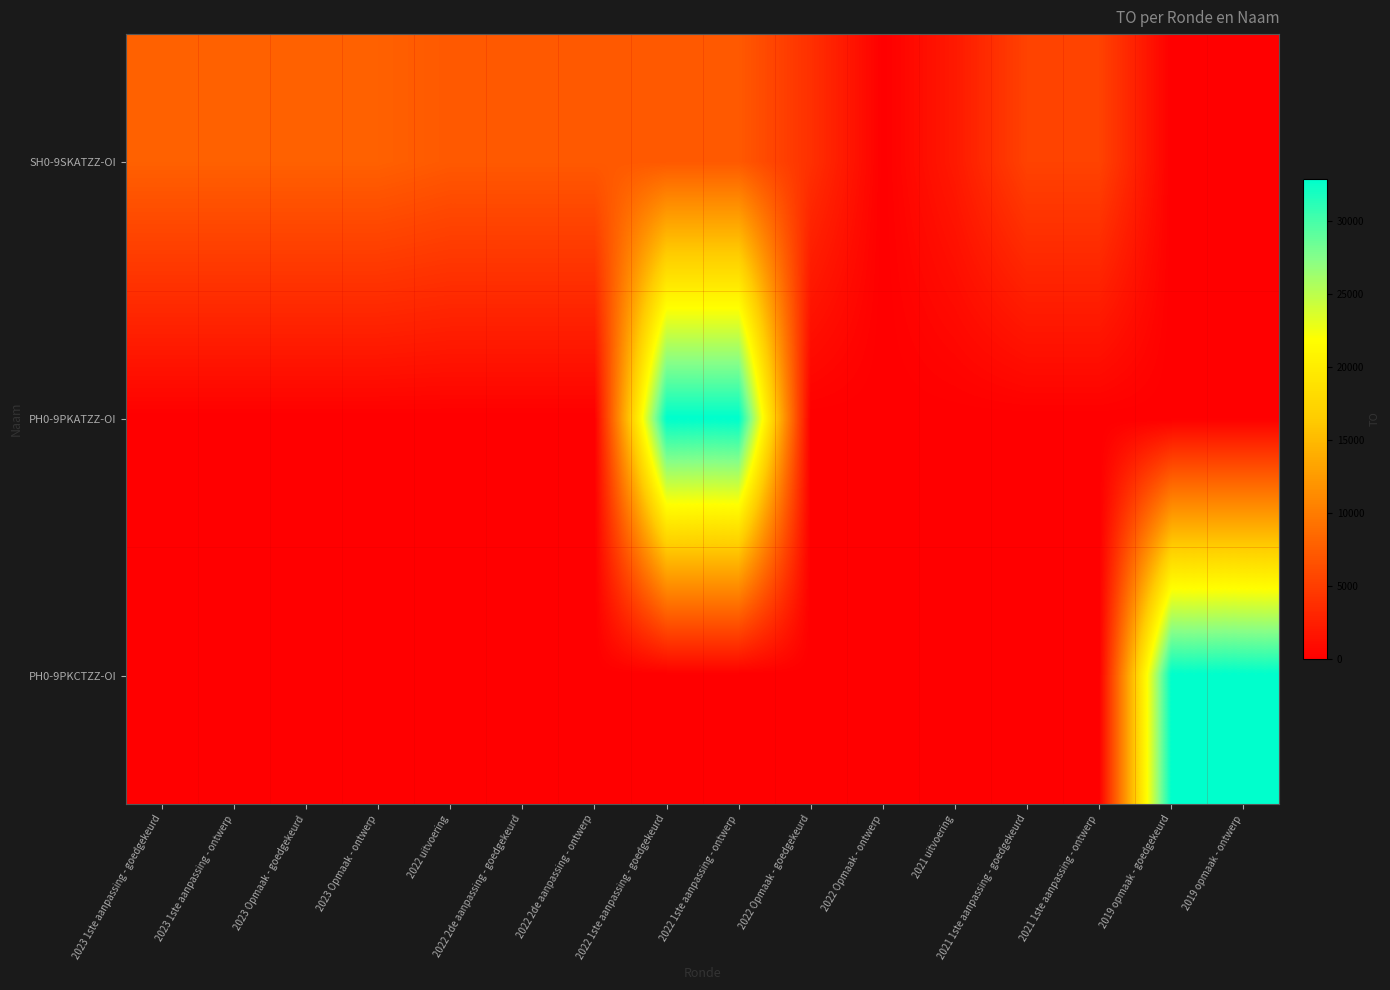

Between 2023 1ste aanpassing - goedgekeurd and 2022 2de aanpassing - ontwerp, which series saw the biggest shift?

SH0-9SKATZZ-OI